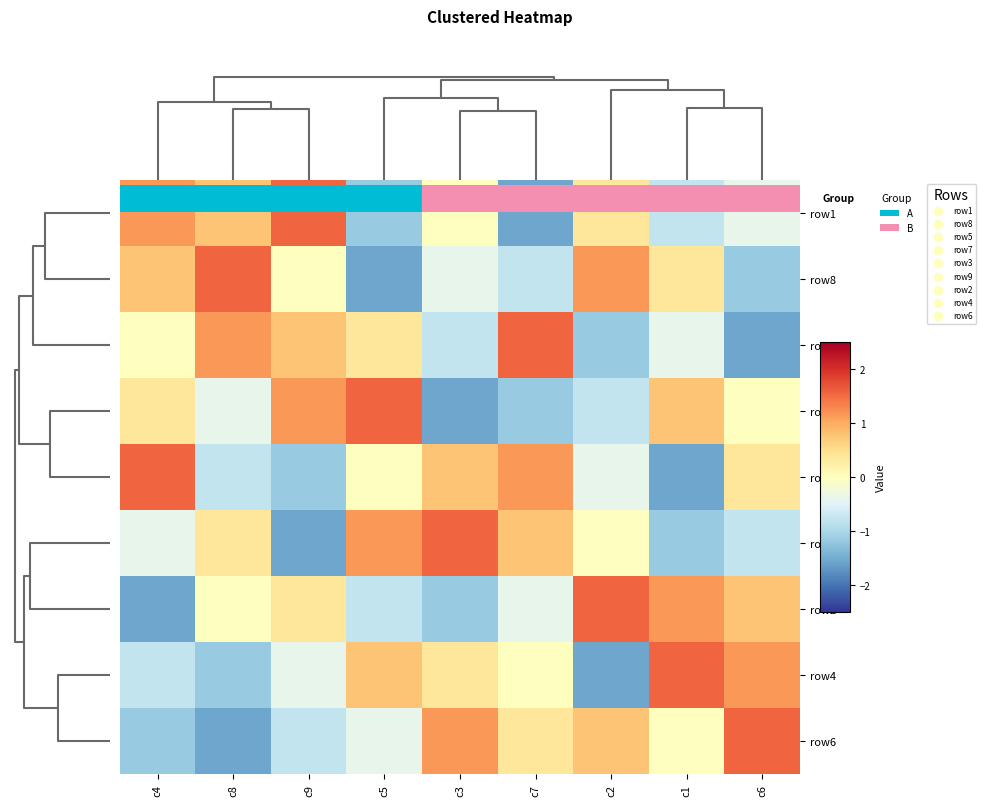

Rank the series by their maximum value, from highest to lowest.

row1, row8, row5, row7, row3, row9, row2, row4, row6